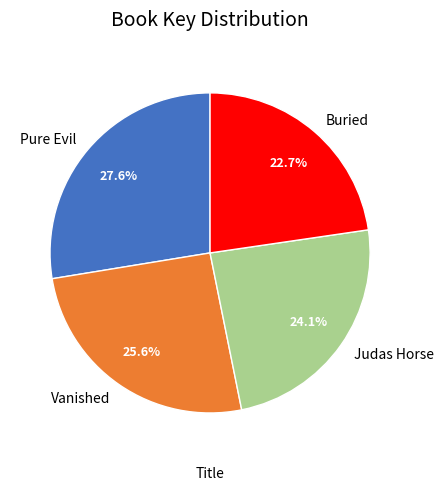

Count the number of slices in the pie.

4